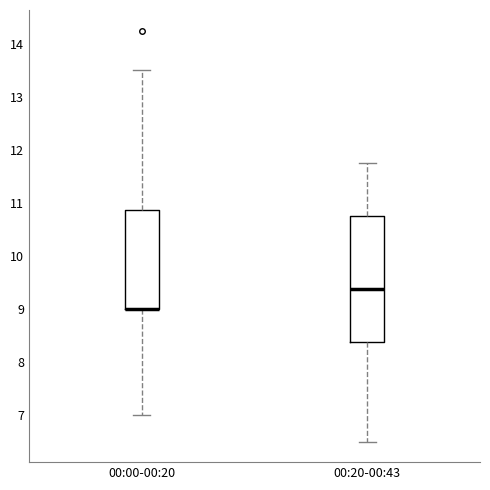

Reading left to right, read every box against the y-axis: the position of its median line, the range the box covers, and the ends of its whiskers. The values are not printed on the chart, so give them approximately, as read against the axis.

00:00-00:20: median 9.0 (drawn on the box's lower edge), box 9.0 to 10.9, whiskers 7.0 to 13.5
00:20-00:43: median 9.4, box 8.4 to 10.8, whiskers 6.5 to 11.8